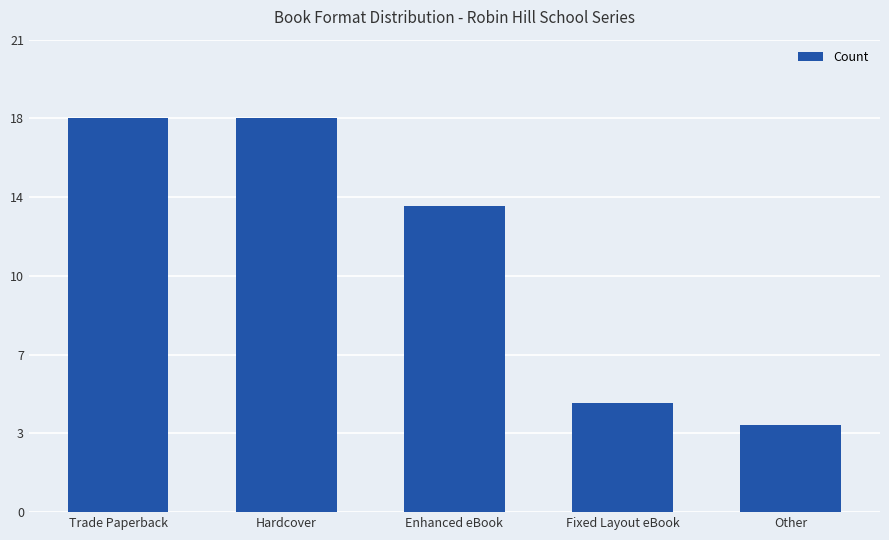

Reading left to right, extract all data points from this chart.

18	18	14	5	4